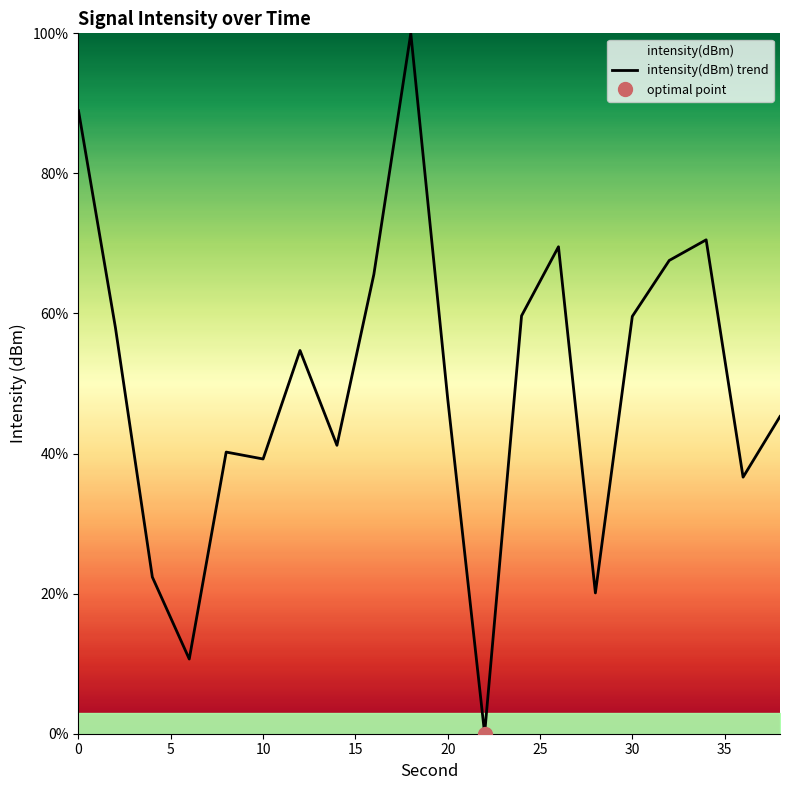

The value of intensity(dBm) trend at 30 is 59.6. True or false?

True